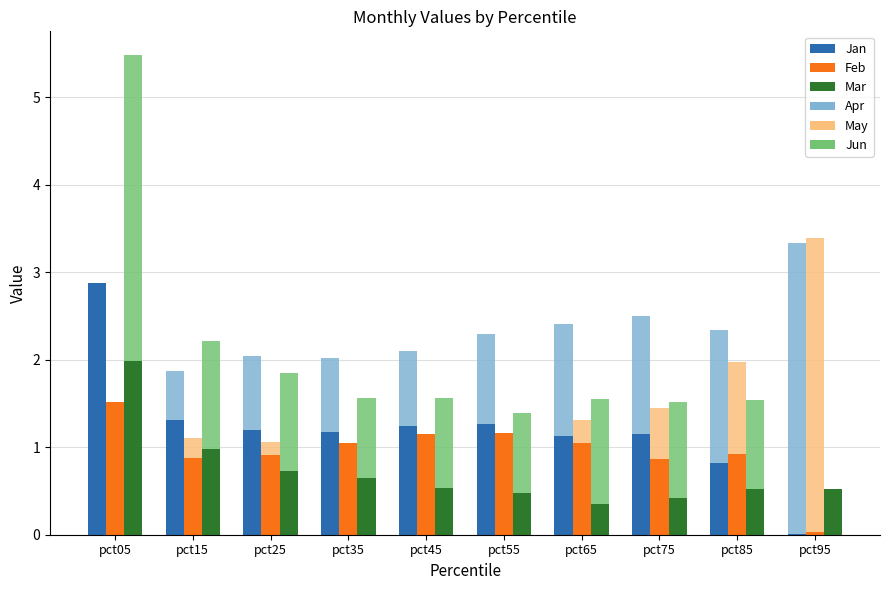

True or false: Jan has a value of 1.2 at pct45.

True